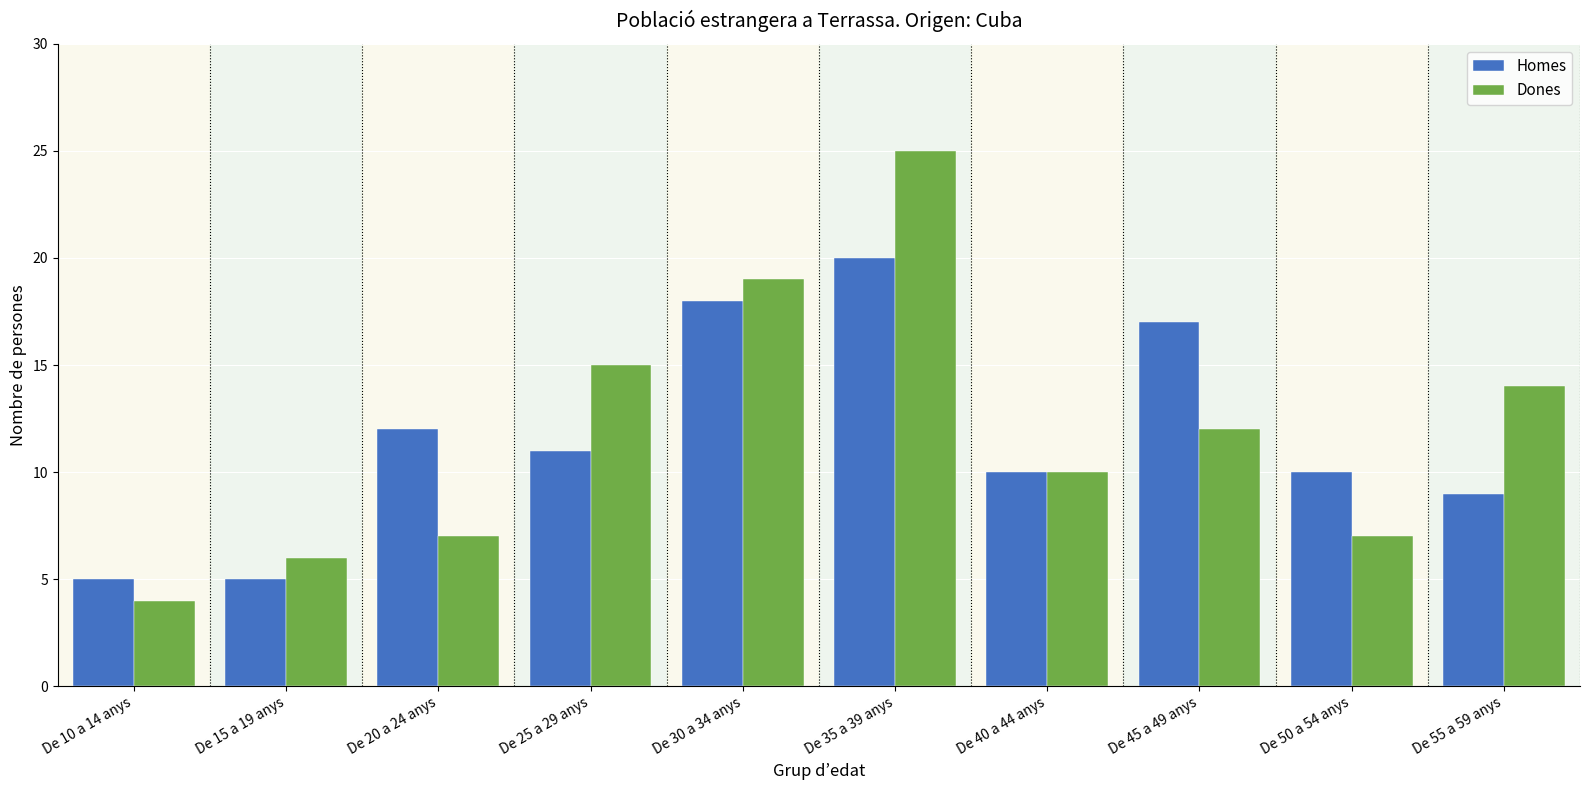

What is the value of the Homes bar at the 7th from the left?

10